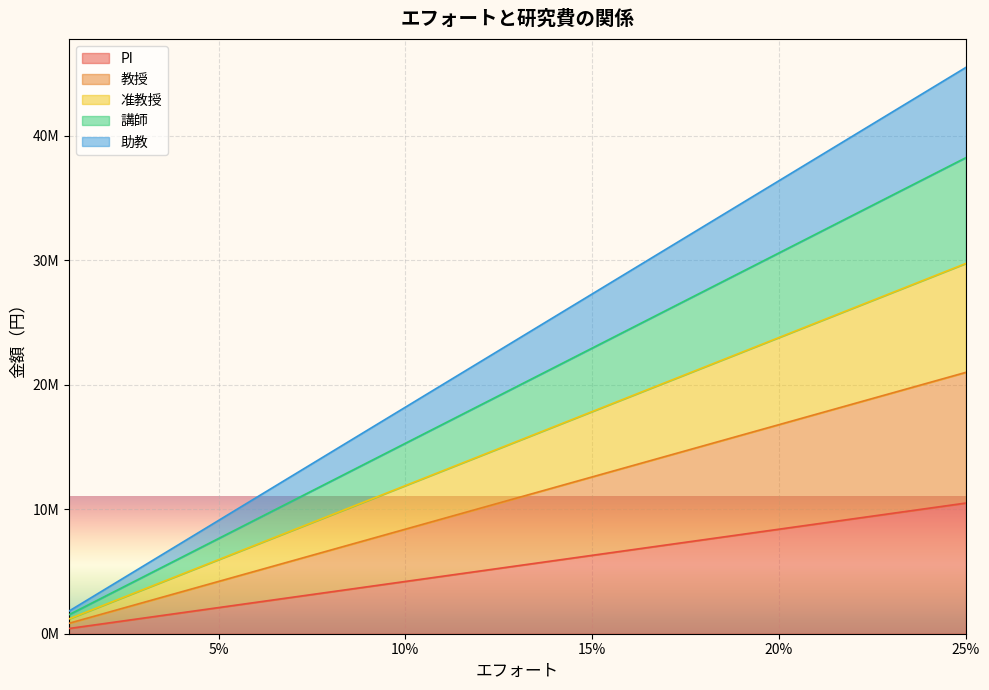

True or false: PI has a value of 447921 at 0.03.

False